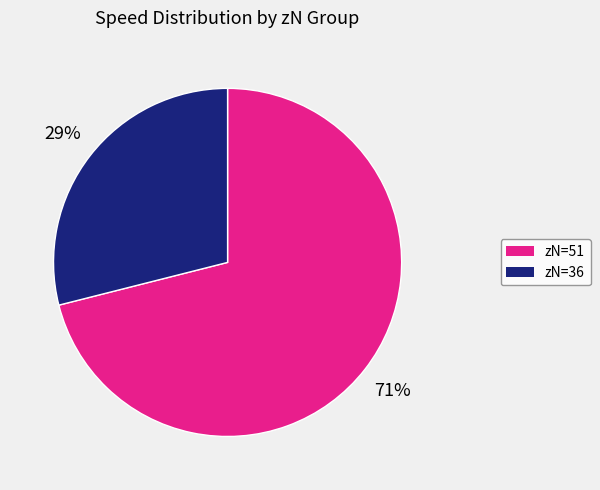

To the nearest percent, what is the difference between the largest and smallest slice percentages?

42%